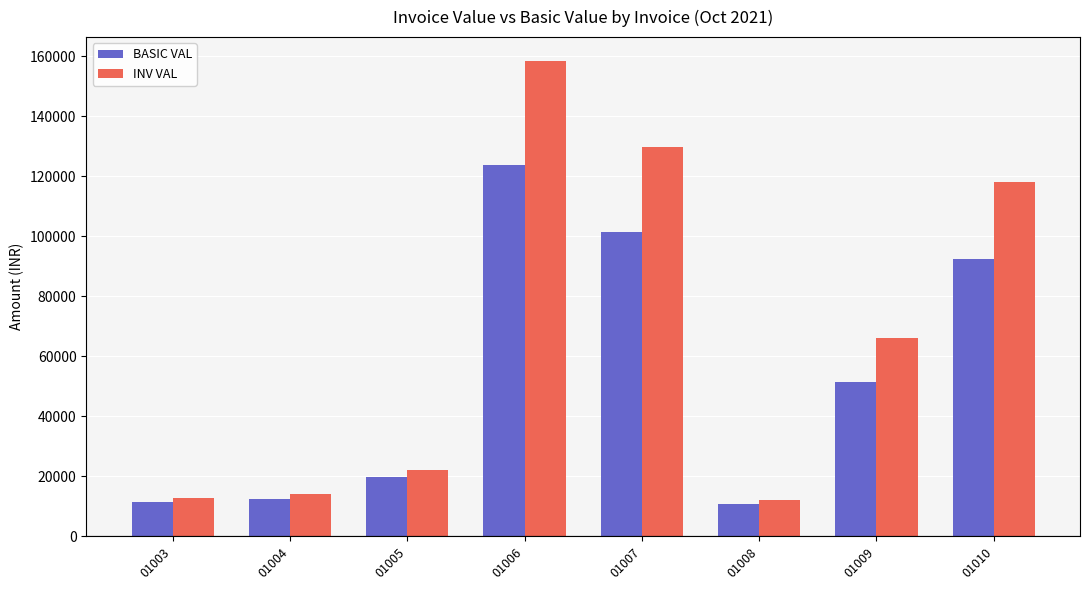

What is the minimum value shown in the chart?

10735.0